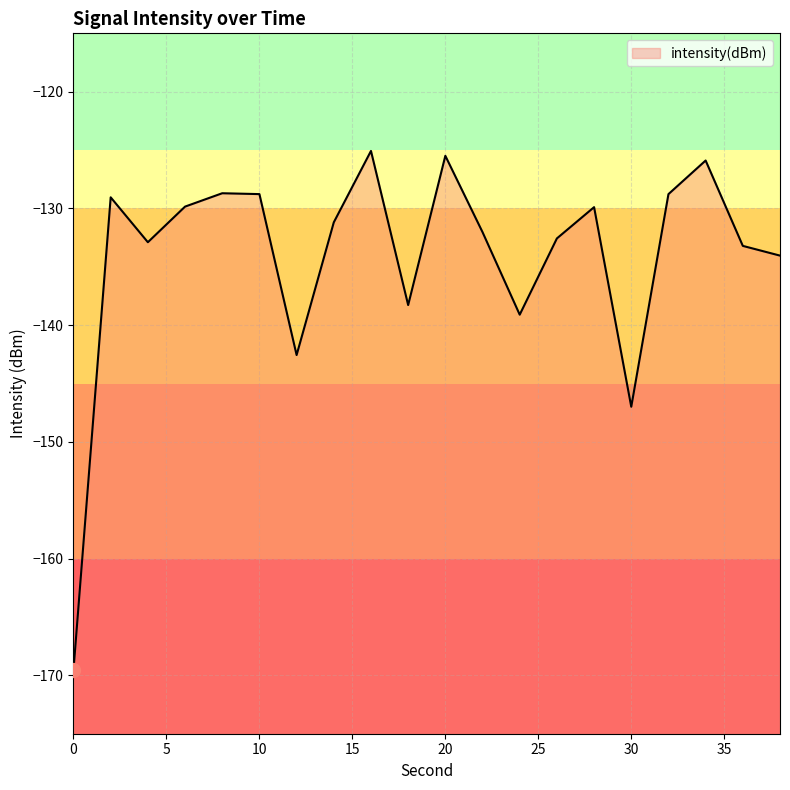

What is the change in value from 14 to 36?

-2.0